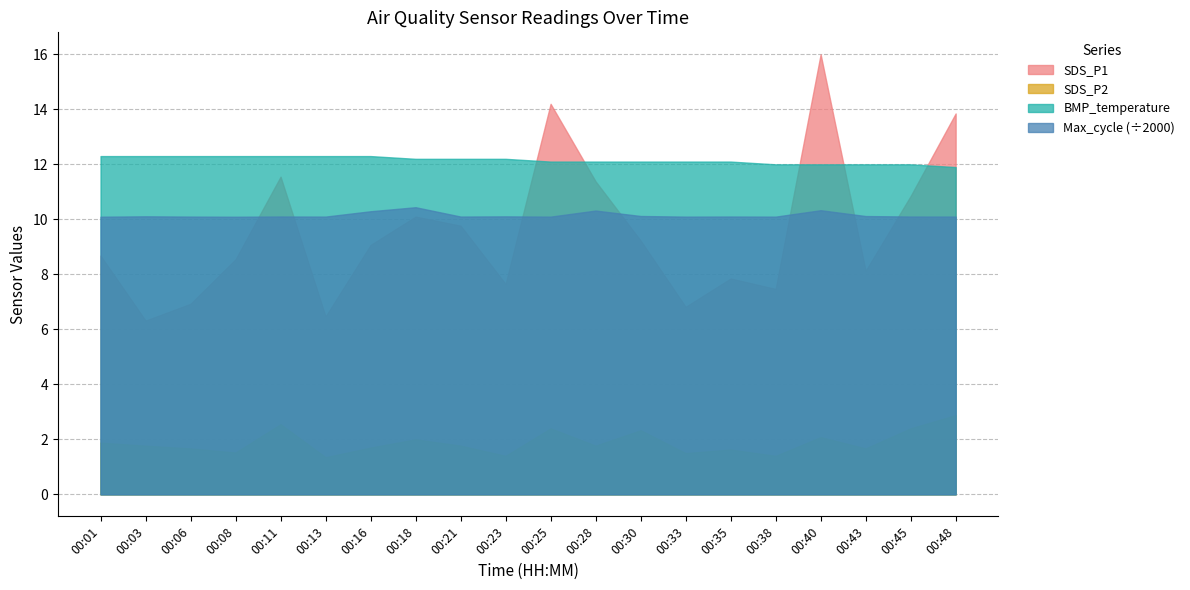

What is the difference between the maximum and second lowest values in the BMP_temperature series?

0.3